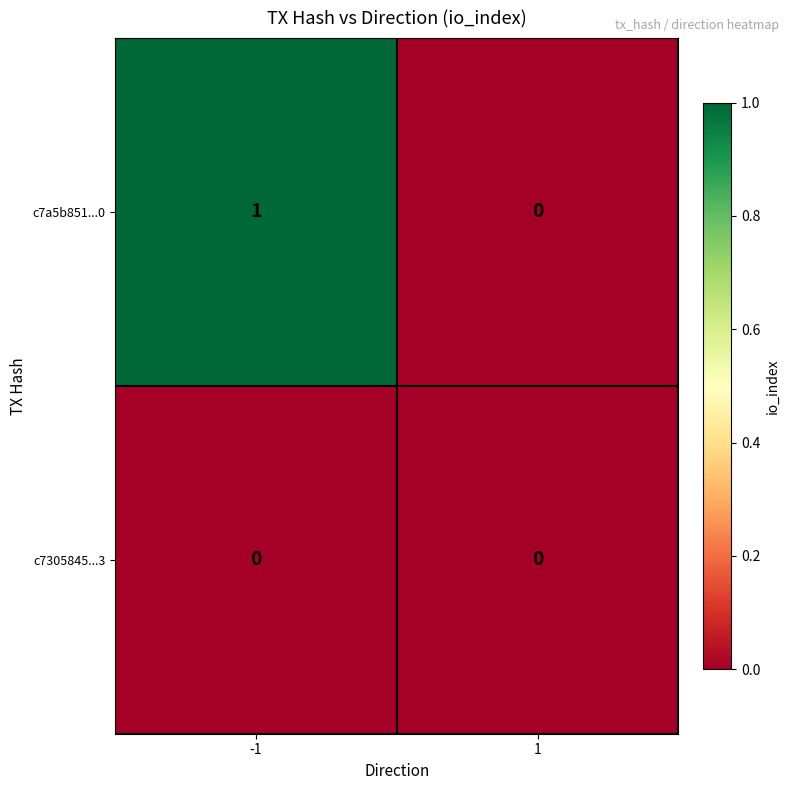

At -1, list the series in order from smallest to largest.

c7305845...3, c7a5b851...0